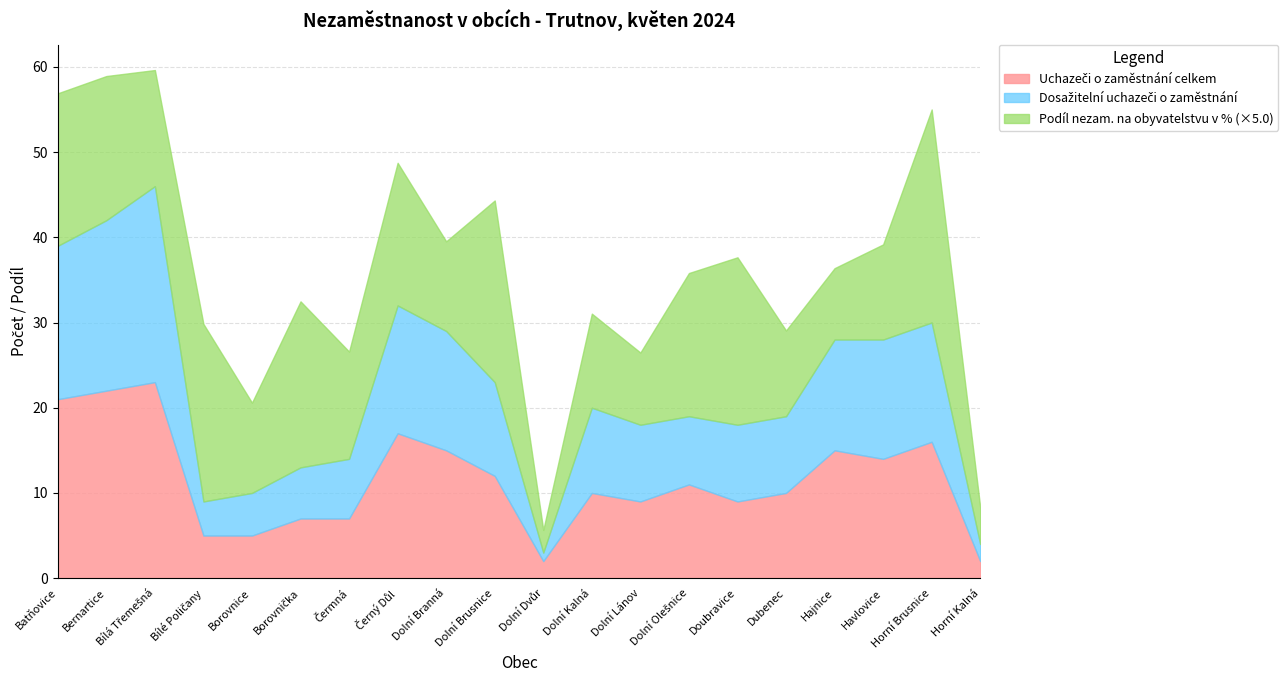

Reading left to right, extract all data points from this chart.

Uchazeči o zaměstnání celkem: Batňovice=21.0	Bernartice=22.0	Bílá Třemešná=23.0	Bílé Poličany=5.0	Borovnice=5.0	Borovnička=7.0	Čermná=7.0	Černý Důl=17.0	Dolní Branná=15.0	Dolní Brusnice=12.0	Dolní Dvůr=2.0	Dolní Kalná=10.0	Dolní Lánov=9.0	Dolní Olešnice=11.0	Doubravice=9.0	Dubenec=10.0	Hajnice=15.0	Havlovice=14.0	Horní Brusnice=16.0	Horní Kalná=2.0
Dosažitelní uchazeči o zaměstnání: Batňovice=18.0	Bernartice=20.0	Bílá Třemešná=23.0	Bílé Poličany=4.0	Borovnice=5.0	Borovnička=6.0	Čermná=7.0	Černý Důl=15.0	Dolní Branná=14.0	Dolní Brusnice=11.0	Dolní Dvůr=1.0	Dolní Kalná=10.0	Dolní Lánov=9.0	Dolní Olešnice=8.0	Doubravice=9.0	Dubenec=9.0	Hajnice=13.0	Havlovice=14.0	Horní Brusnice=14.0	Horní Kalná=2.0
Podíl nezam. na obyvatelstvu v %: Batňovice=3.6	Bernartice=3.4	Bílá Třemešná=2.7	Bílé Poličany=4.2	Borovnice=2.1	Borovnička=3.9	Čermná=2.5	Černý Důl=3.3	Dolní Branná=2.1	Dolní Brusnice=4.3	Dolní Dvůr=0.5	Dolní Kalná=2.2	Dolní Lánov=1.7	Dolní Olešnice=3.4	Doubravice=3.9	Dubenec=2.0	Hajnice=1.7	Havlovice=2.2	Horní Brusnice=5.0	Horní Kalná=0.9